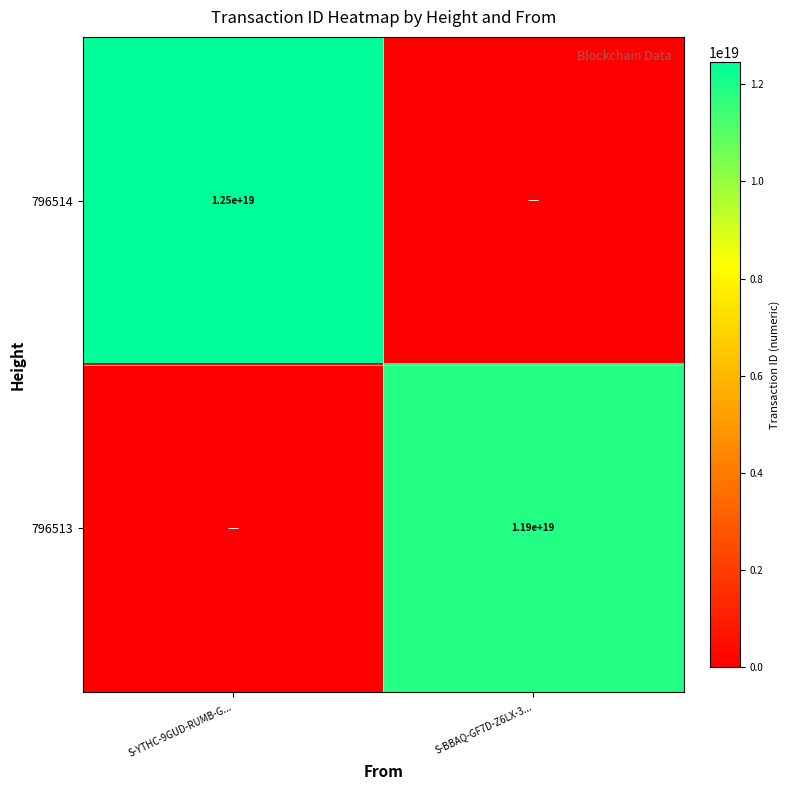

Is the value of 796513 at S-BBAQ-GF7D-Z6LX-3... greater than the value of 796514 at S-YTHC-9GUD-RUMB-G...?

No